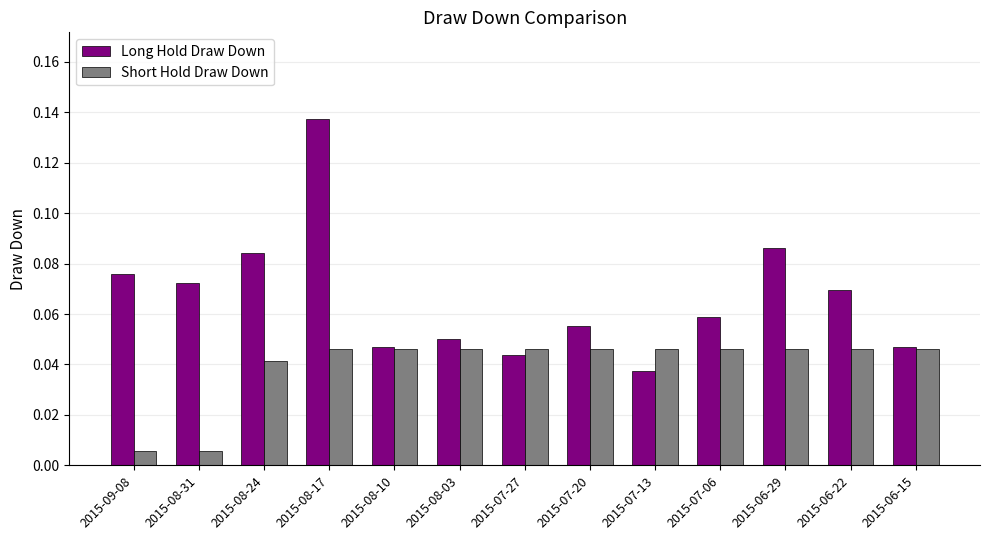

Which series changed the most between 2015-08-31 and 2015-08-17?

Long Hold Draw Down